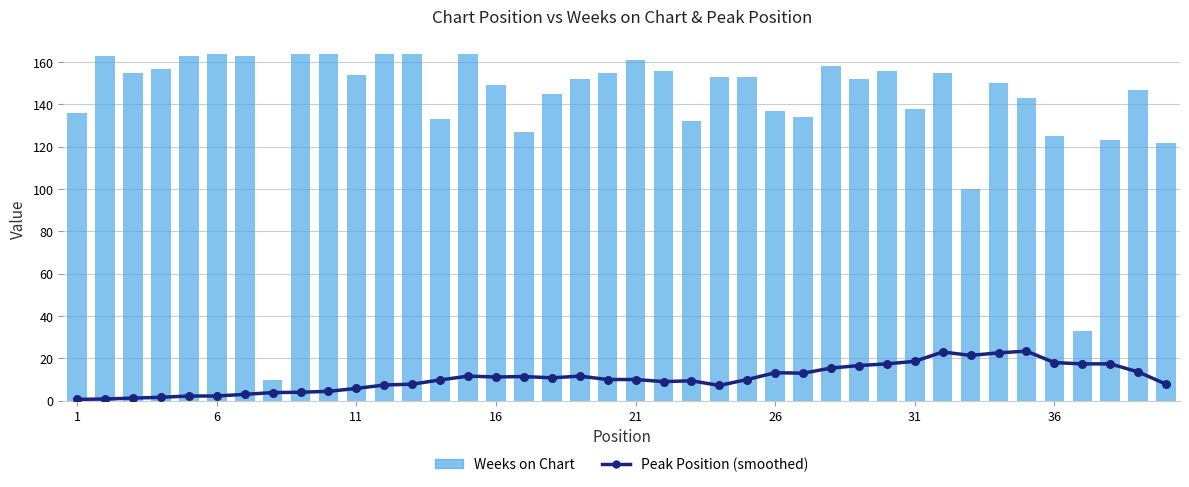

Which series reaches the minimum Y coordinate?

Peak Position (smoothed)